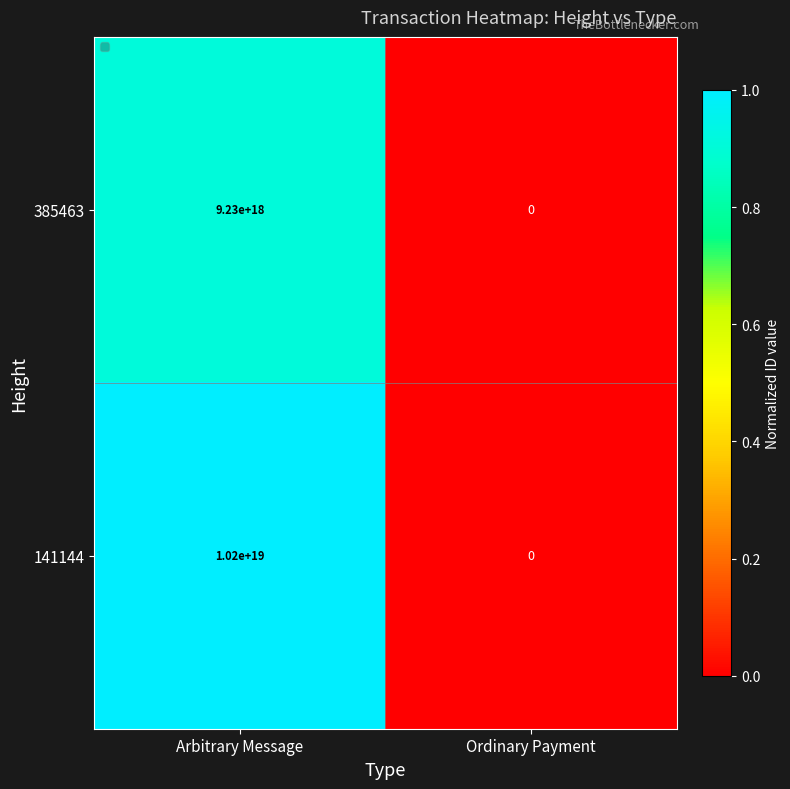

How many series are shown in this chart?

2